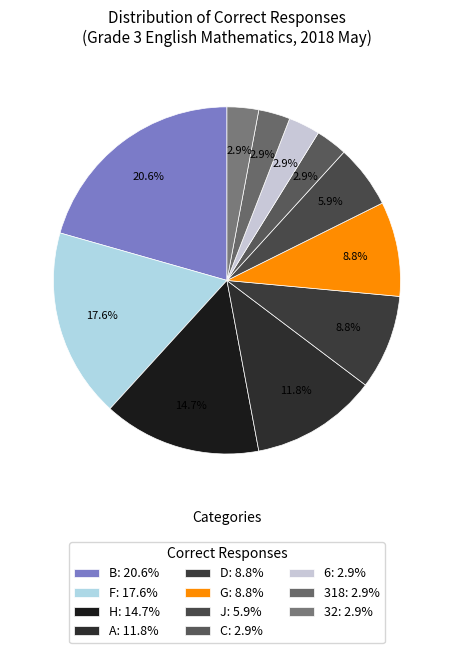

What percentage is the F slice, to the nearest percent?

18%